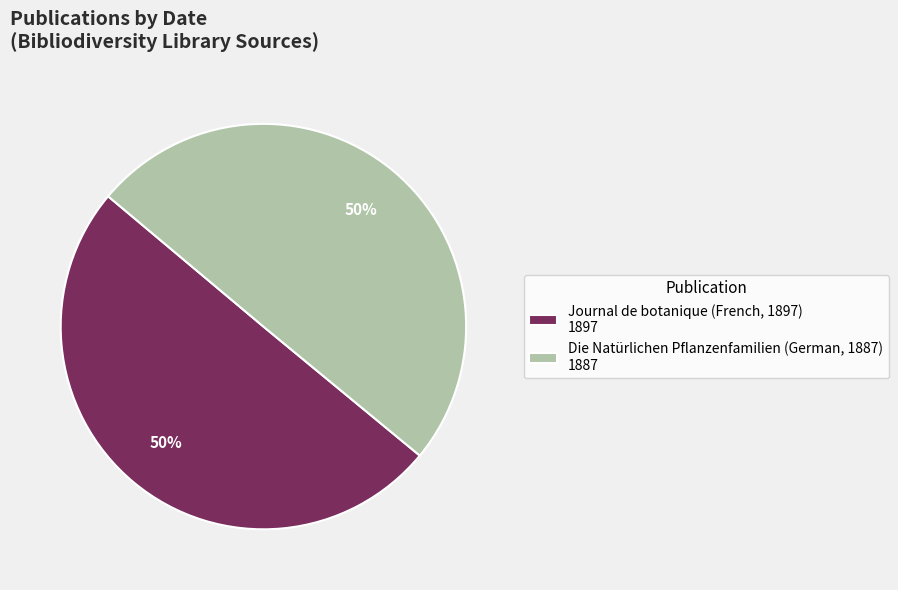

The Journal de botanique (French, 1897) slice represents 56% of the pie. True or false?

False